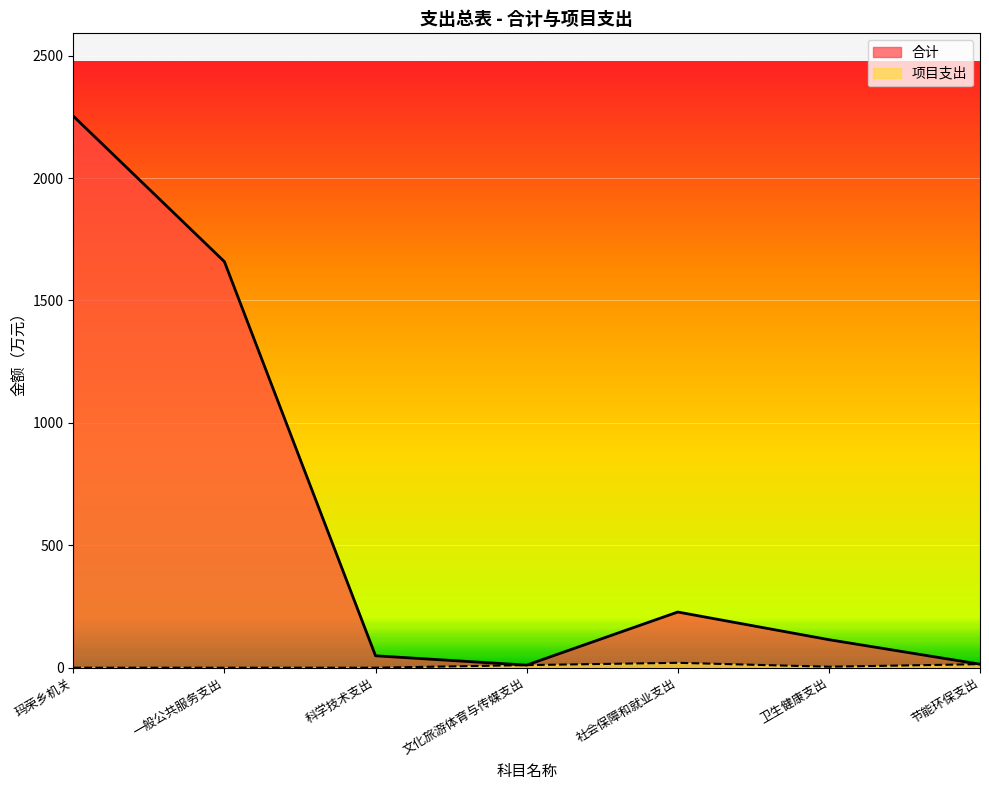

What position from the right is 社会保障和就业支出?

3